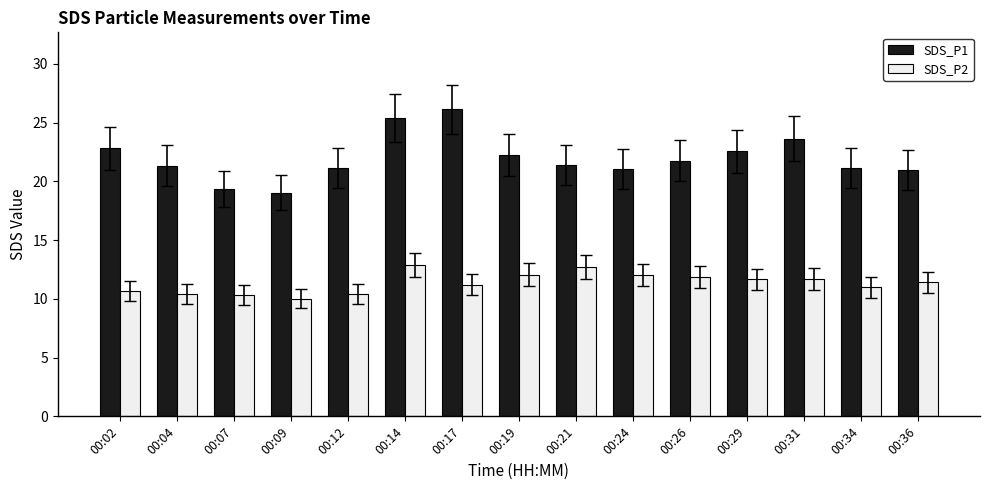

What is the difference between the maximum and minimum values in the SDS_P1 series?

7.1